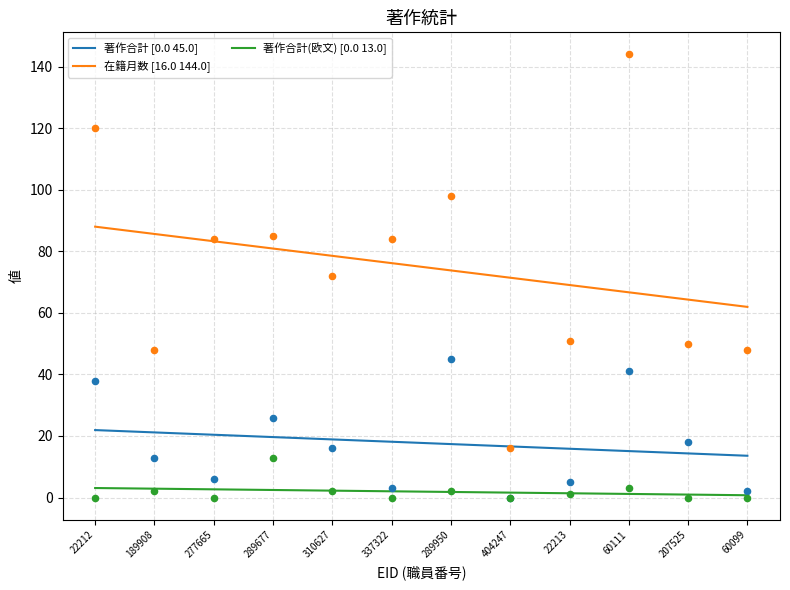

Which series contains the lowest Y value?

著作合計